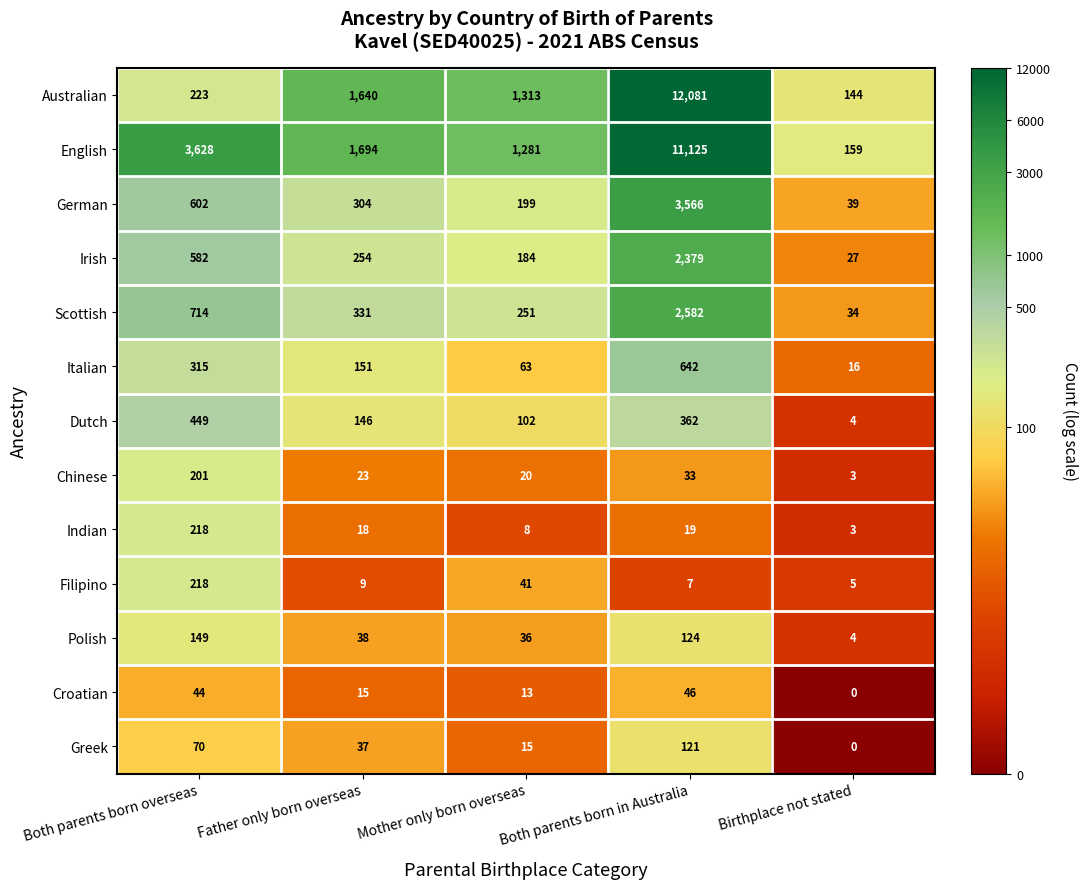

What is the difference between the maximum and second lowest values in the Indian series?

210